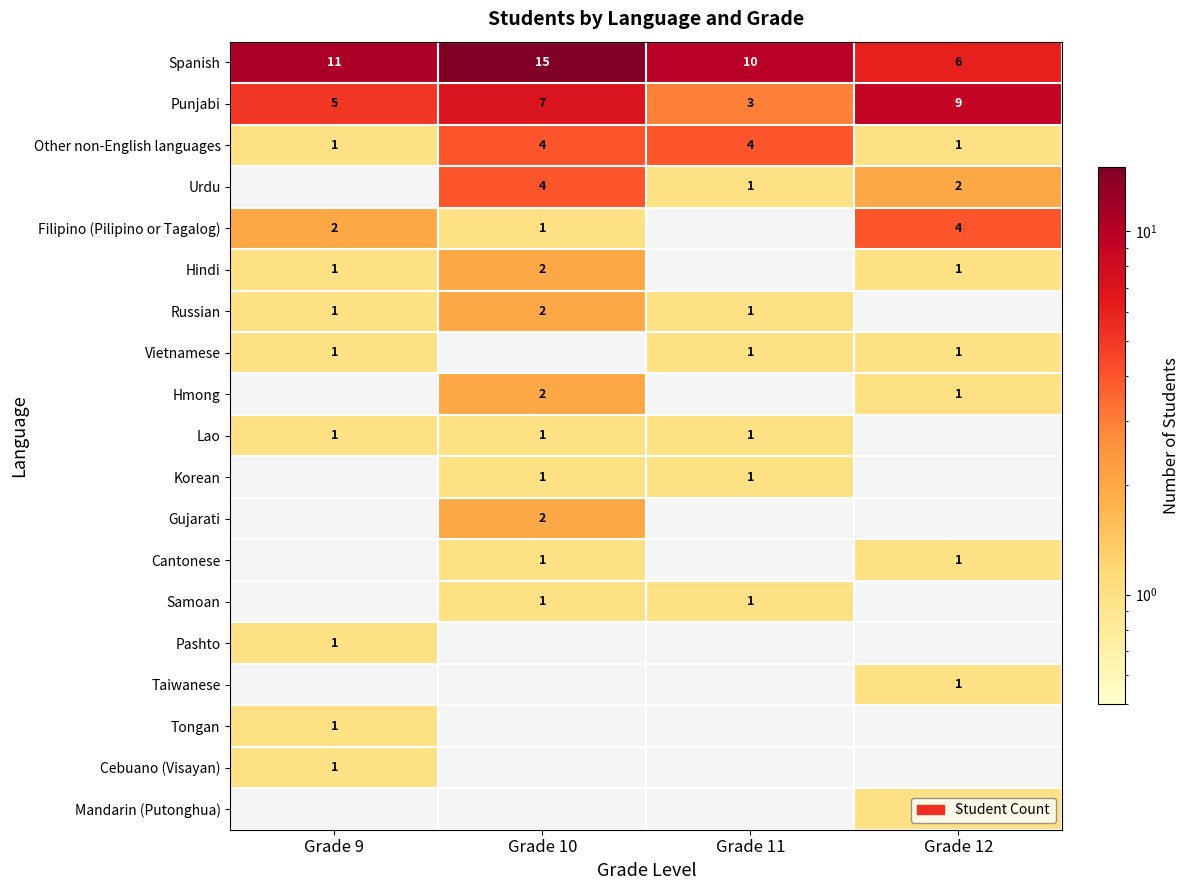

Is it true that Samoan equals 1 at Grade 11?

True